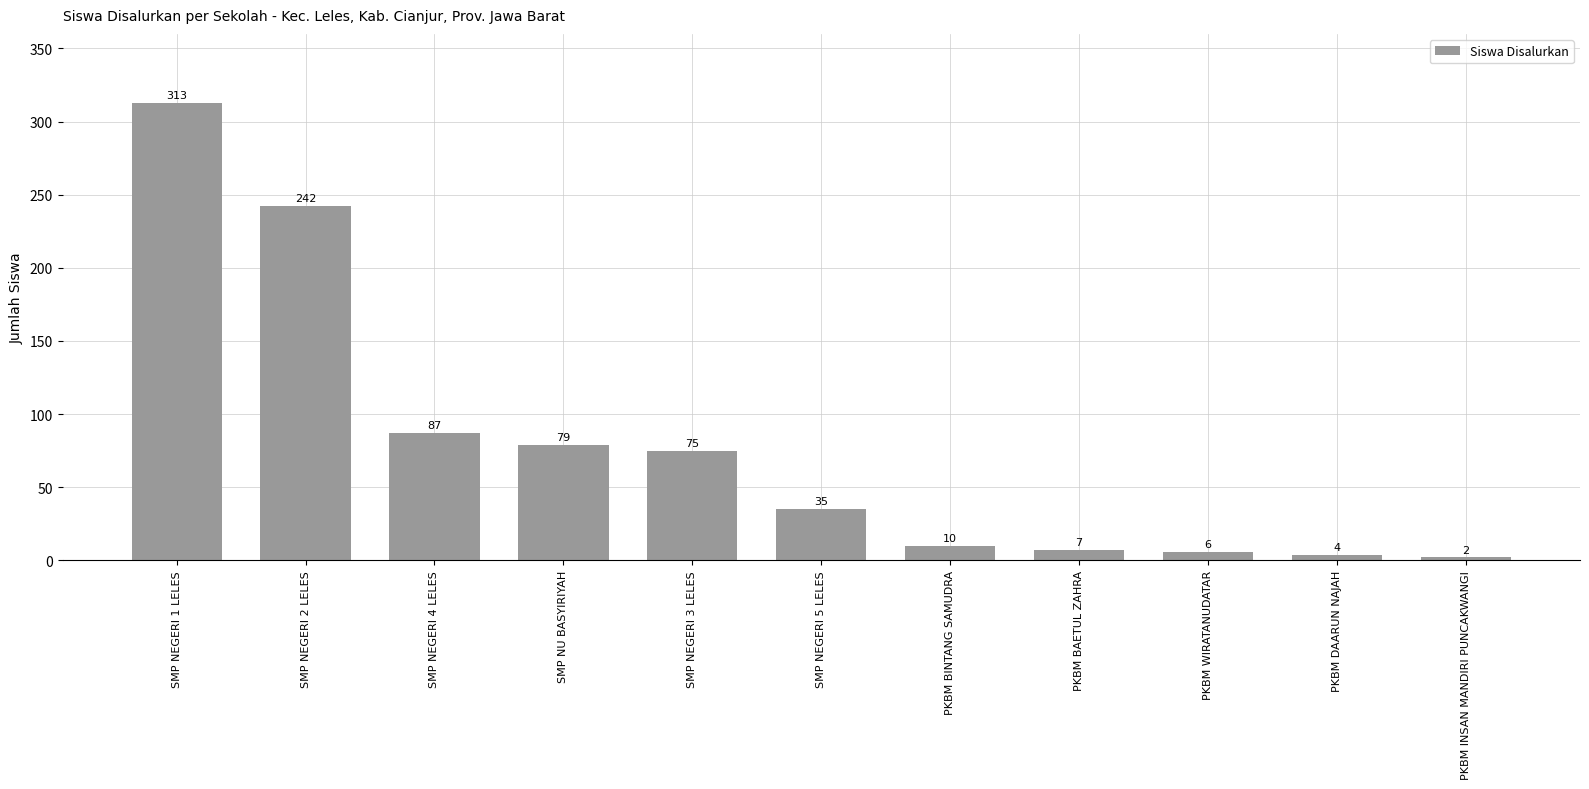

What is the change in value from SMP NEGERI 4 LELES to PKBM BAETUL ZAHRA?

-80